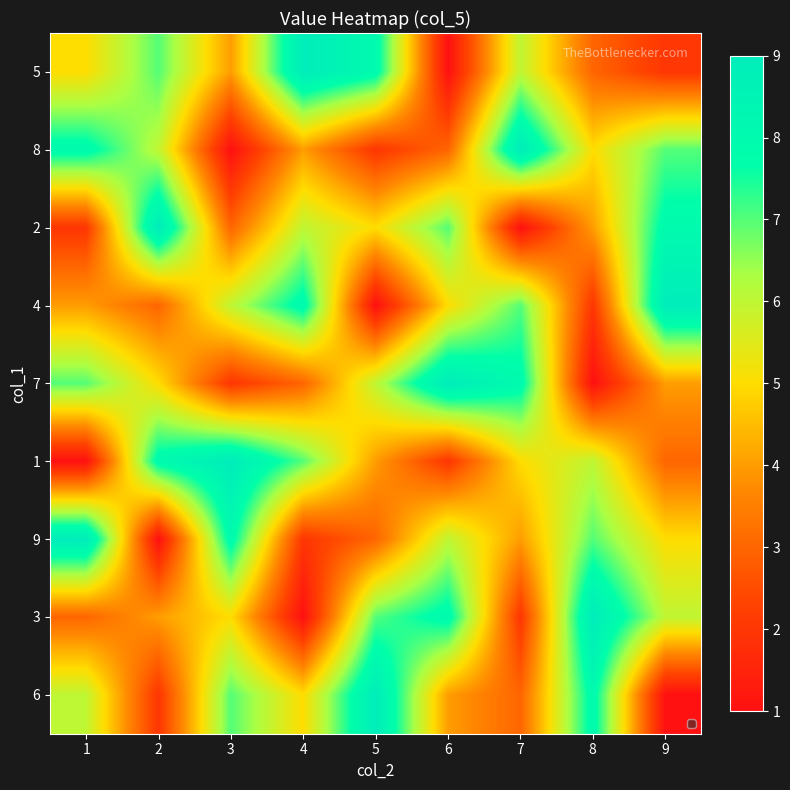

What is the maximum value shown in the chart?

9